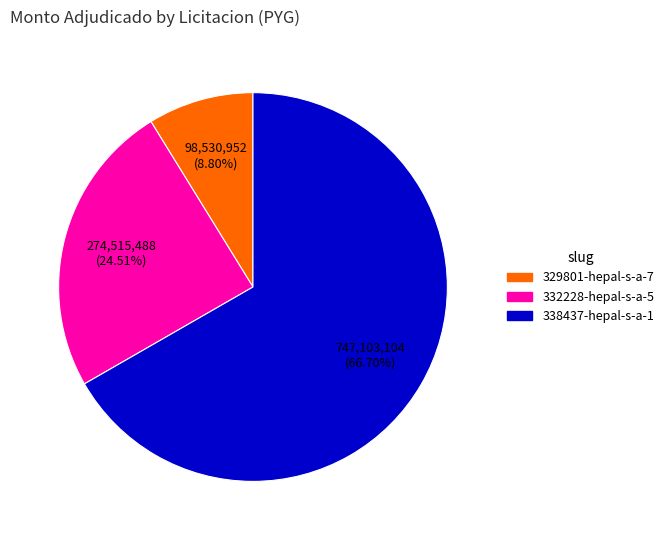

Do 329801-hepal-s-a-7 and 338437-hepal-s-a-1 together represent more than half of the pie?

Yes